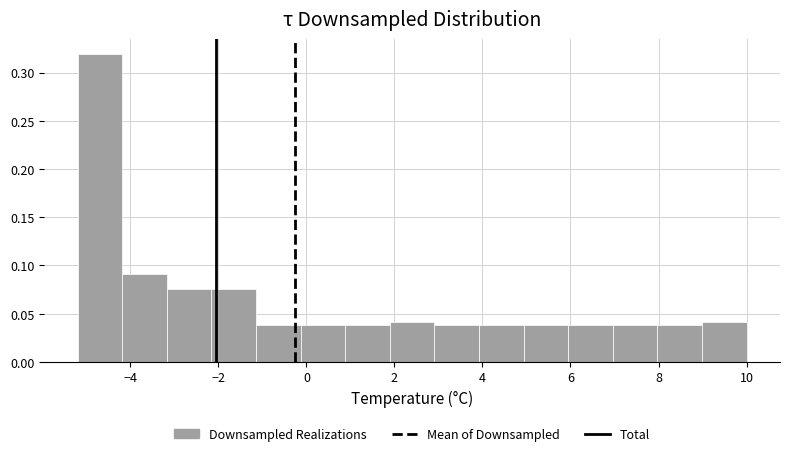

Which range on the x-axis has the tallest bar?

-5.2 to -4.2